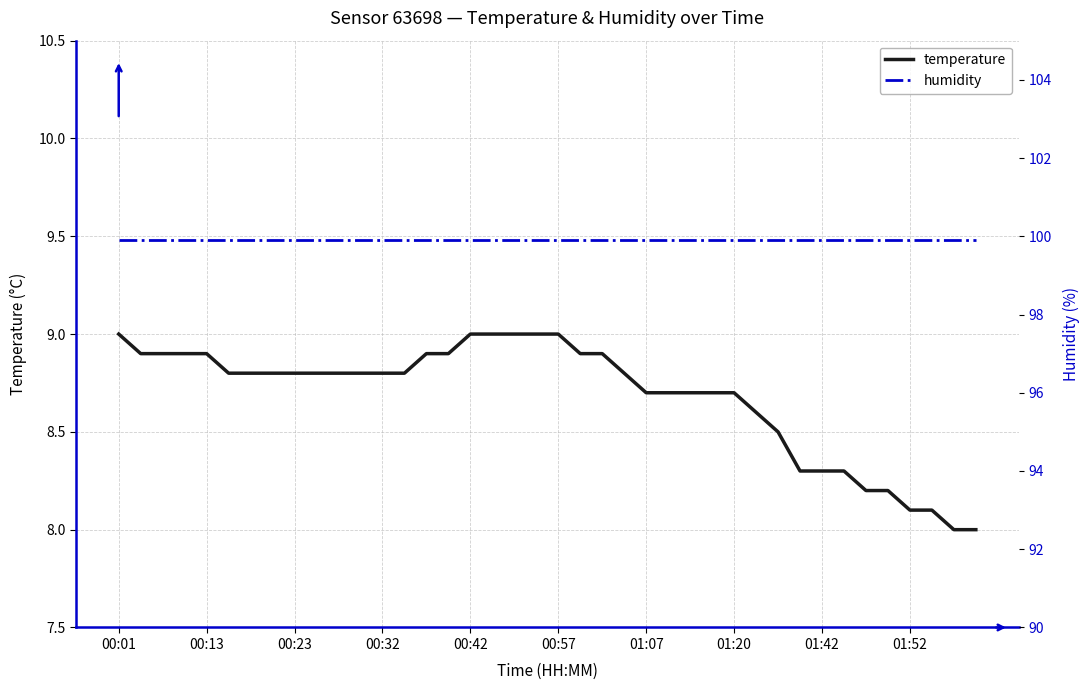

How many values in the temperature series exceed 8?

38